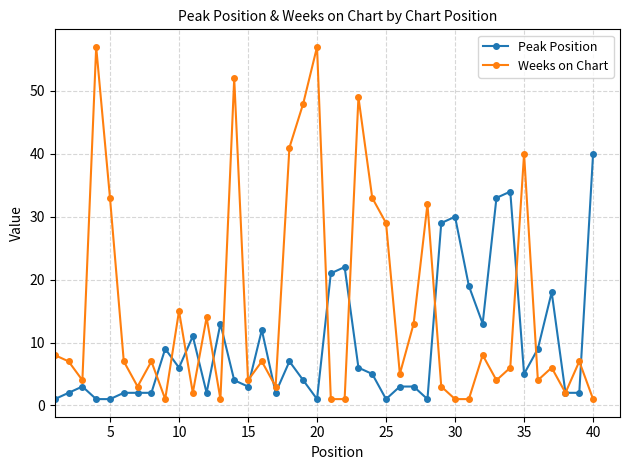

After their last crossing, which series has the higher values: Weeks on Chart or Peak Position?

Peak Position